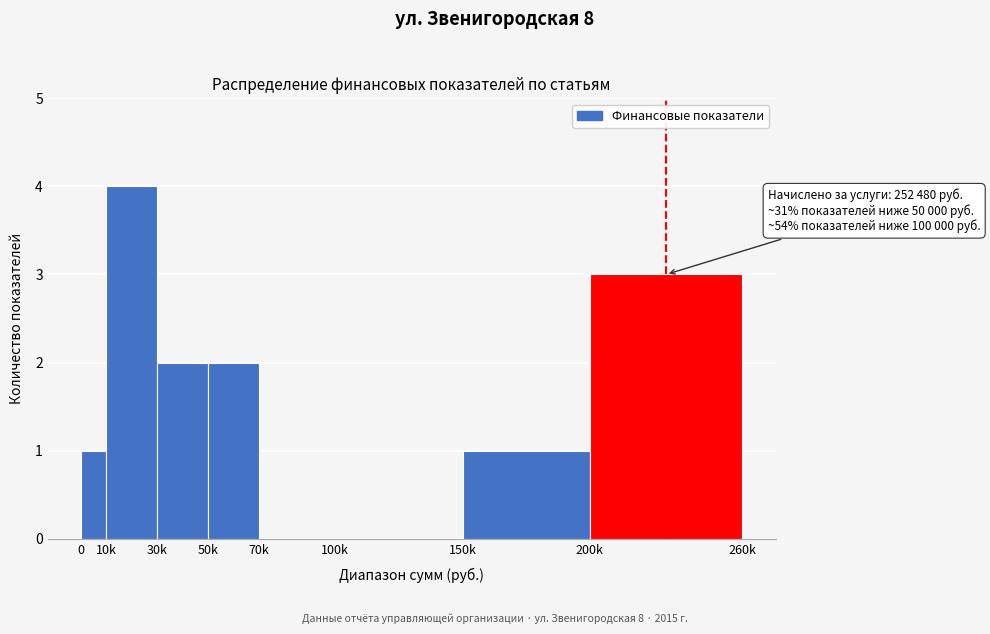

Reading right to left, list all the values displayed in this chart.

200k=3	150k=1	100k=0	70k=0	50k=2	30k=2	10k=4	0=1